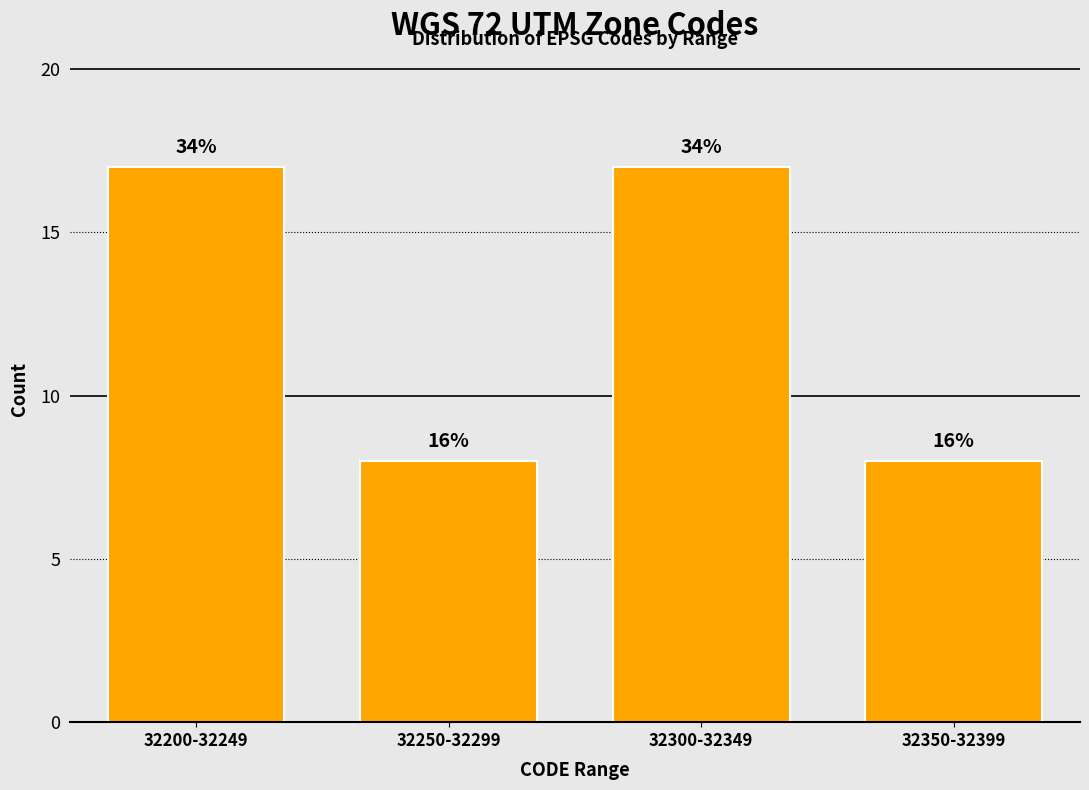

How many bars are there in total?

4